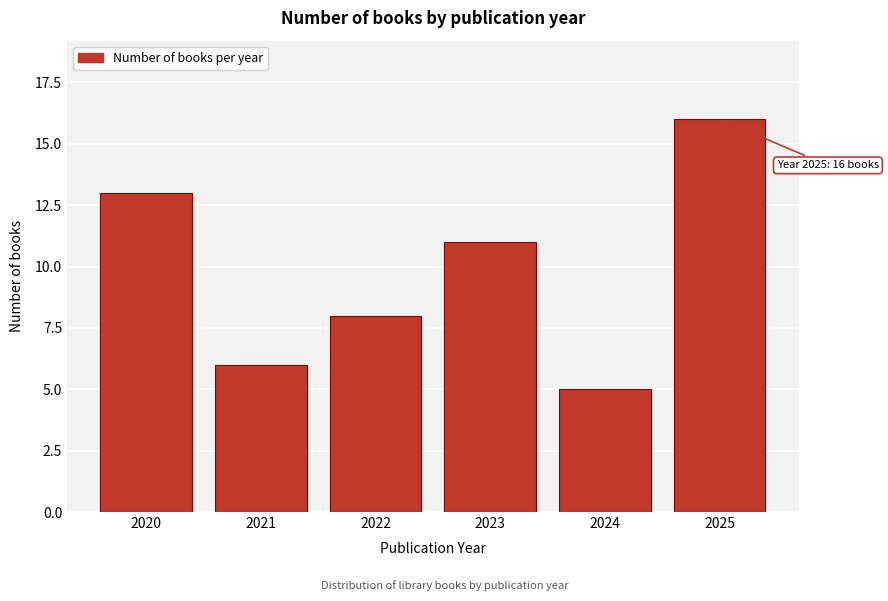

Reading left to right, what are all the values shown in this chart?

2020=13	2021=6	2022=8	2023=11	2024=5	2025=16